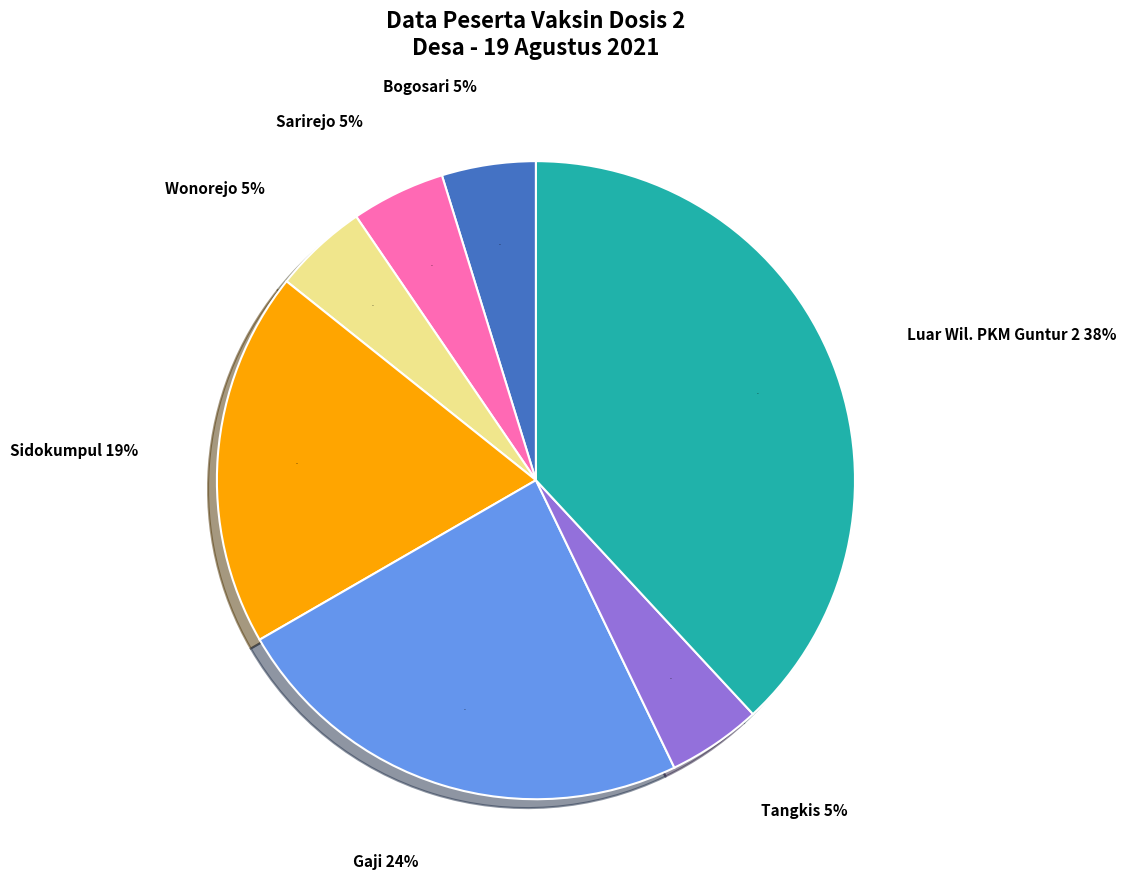

Which category has the smallest portion of the pie?

Bogosari